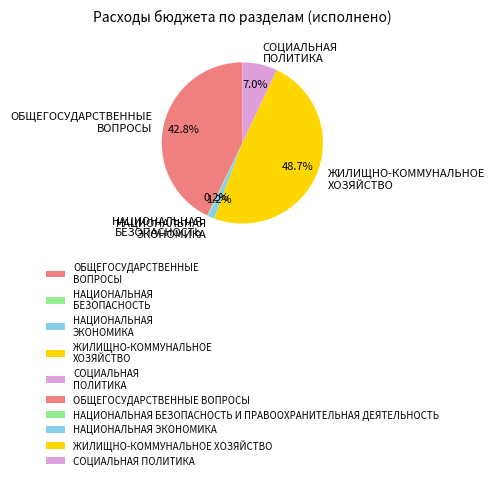

What is the ratio of the value at ЖИЛИЩНО-КОММУНАЛЬНОЕ ХОЗЯЙСТВО to the value at ОБЩЕГОСУДАРСТВЕННЫЕ ВОПРОСЫ?

1.1